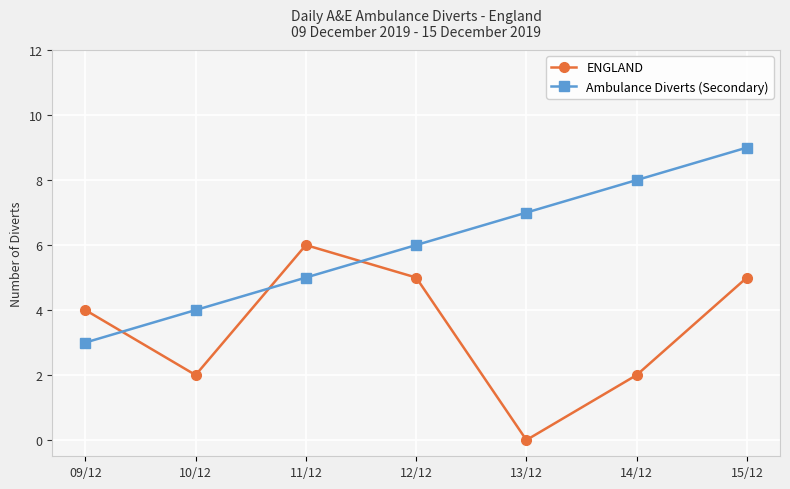

Reading left to right, extract all data points from this chart.

ENGLAND: 09/12=4	10/12=2	11/12=6	12/12=5	13/12=0	14/12=2	15/12=5
Ambulance Diverts (Secondary): 09/12=3	10/12=4	11/12=5	12/12=6	13/12=7	14/12=8	15/12=9